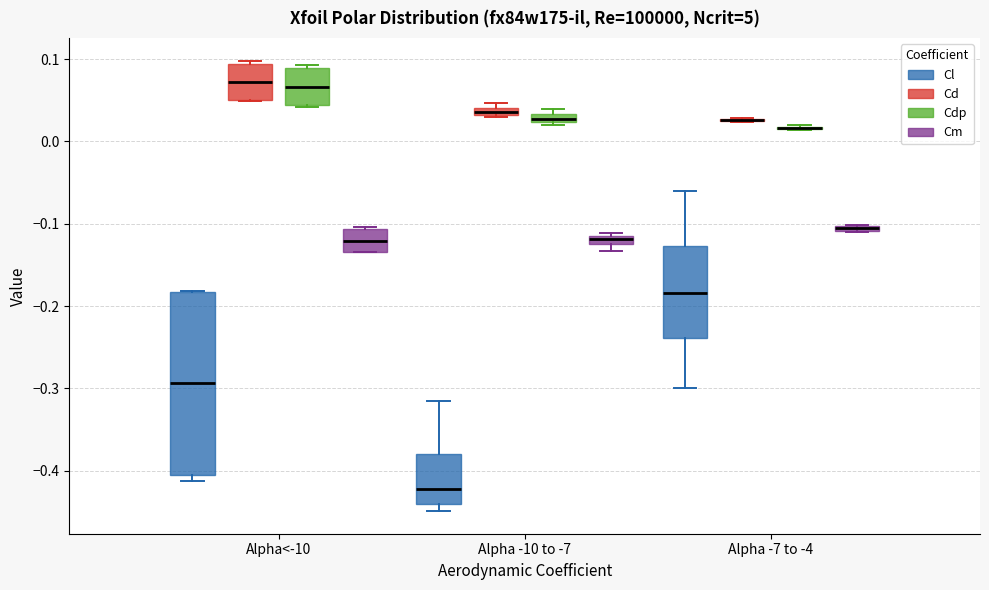

Where does the median line of the box for Alpha -7 to -4 (Cl) sit on the y-axis? The values are not printed on the chart, so give them approximately, as read against the axis.

-0.18